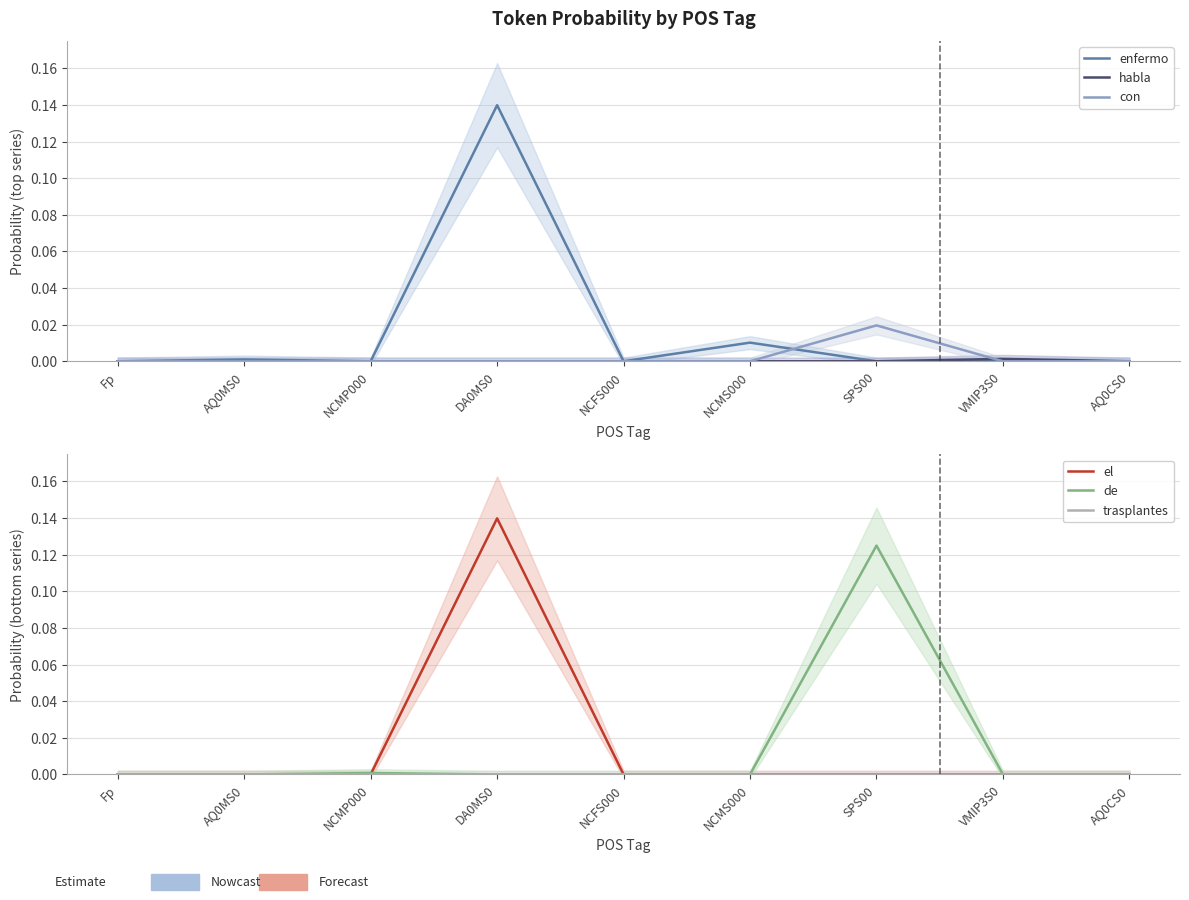

Reading right to left, transcribe all the data shown in this chart.

enfermo: 0.0	0.0	0.0	0.0	0.0	0.1	0.0	0.0	0.0
habla: 0.0	0.0	0.0	0.0	0.0	0.0	0.0	0.0	0.0
con: 0.0	0.0	0.0	0.0	0.0	0.0	0.0	0.0	0.0
el: 0.0	0.0	0.0	0.0	0.0	0.1	0.0	0.0	0.0
de: 0.0	0.0	0.1	0.0	0.0	0.0	0.0	0.0	0.0
trasplantes: 0.0	0.0	0.0	0.0	0.0	0.0	0.0	0.0	0.0